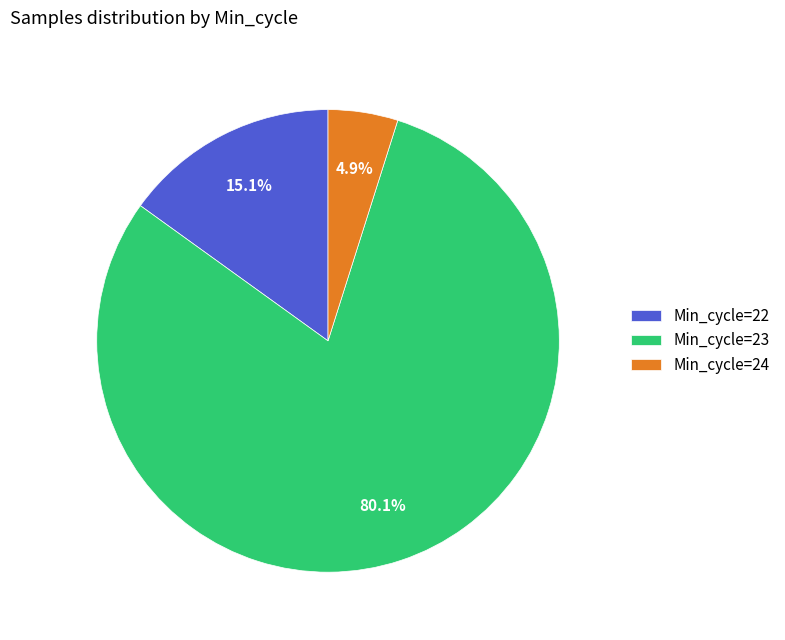

Rank the categories by value from lowest to highest.

Min_cycle=24, Min_cycle=22, Min_cycle=23